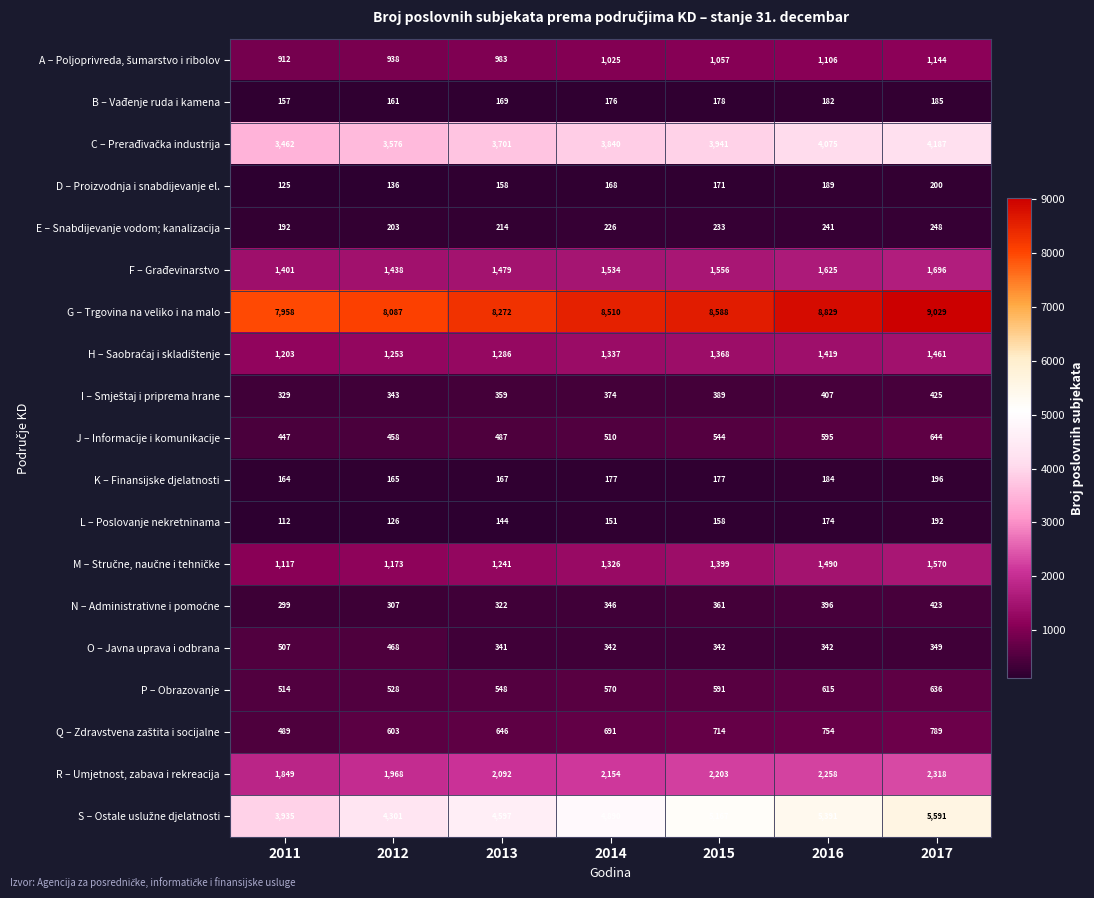

At which label is L – Poslovanje nekretninama closest to 152?

2014